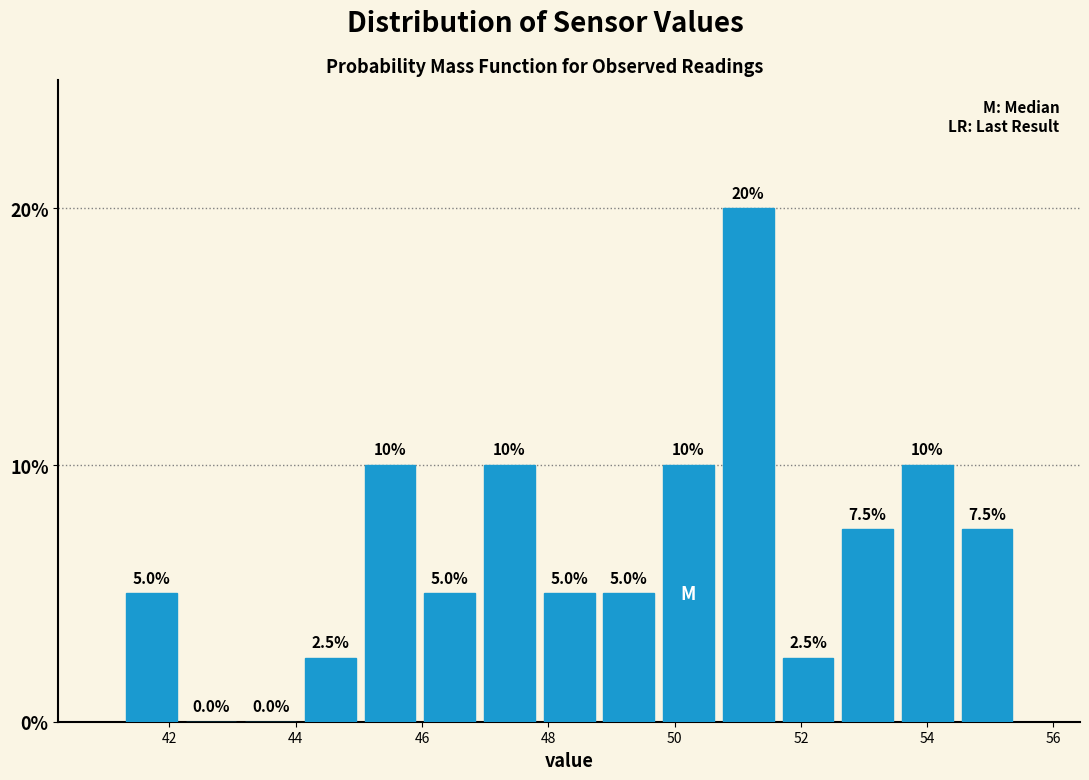

Reading left to right, transcribe this chart: for each bar, give the range it covers on the x-axis and its height. The bar edges are not printed on the chart, so give them approximately, as read against the axis.

41.2 to 42.2: 5.0
42.2 to 43.2: 0.0
43.2 to 44.0: 0.0
44.0 to 45.0: 2.5
45.0 to 46.0: 10.0
46.0 to 47.0: 5.0
47.0 to 47.8: 10.0
47.8 to 48.8: 5.0
48.8 to 49.8: 5.0
49.8 to 50.6: 10.0
50.6 to 51.6: 20.0
51.6 to 52.6: 2.5
52.6 to 53.6: 7.5
53.6 to 54.4: 10.0
54.4 to 55.4: 7.5